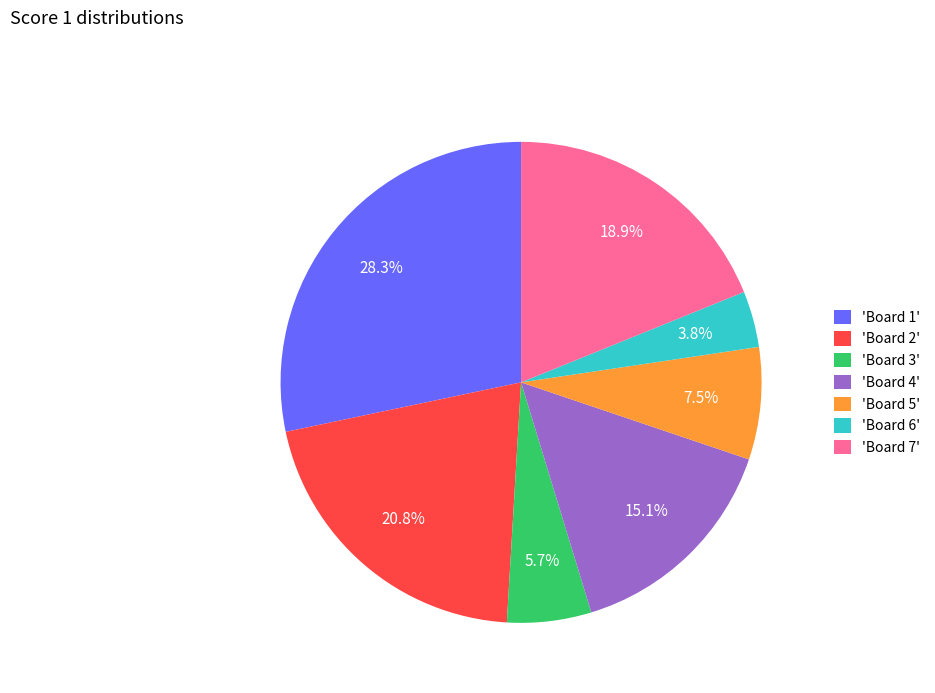

What is the largest slice in the pie chart?

'Board 1'